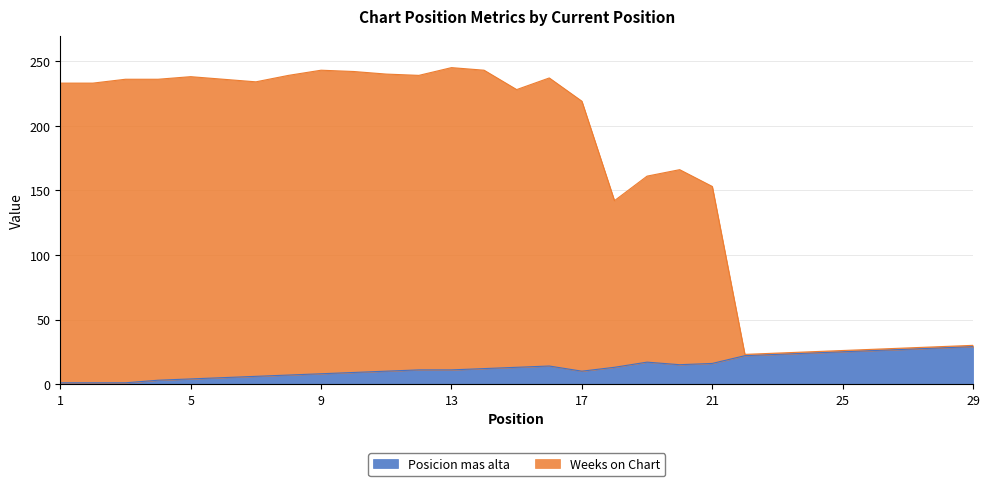

Rank the series at 22 from highest to lowest value.

Weeks on Chart, Posicion mas alta